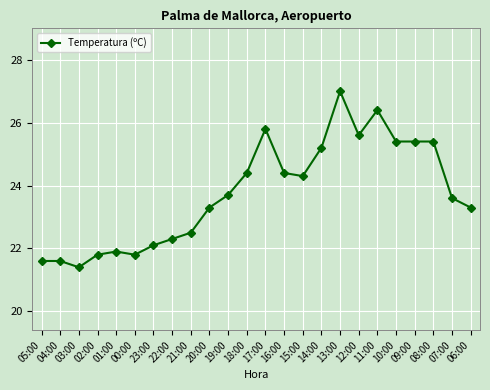

What is the value of the 10th point from the left?

23.3